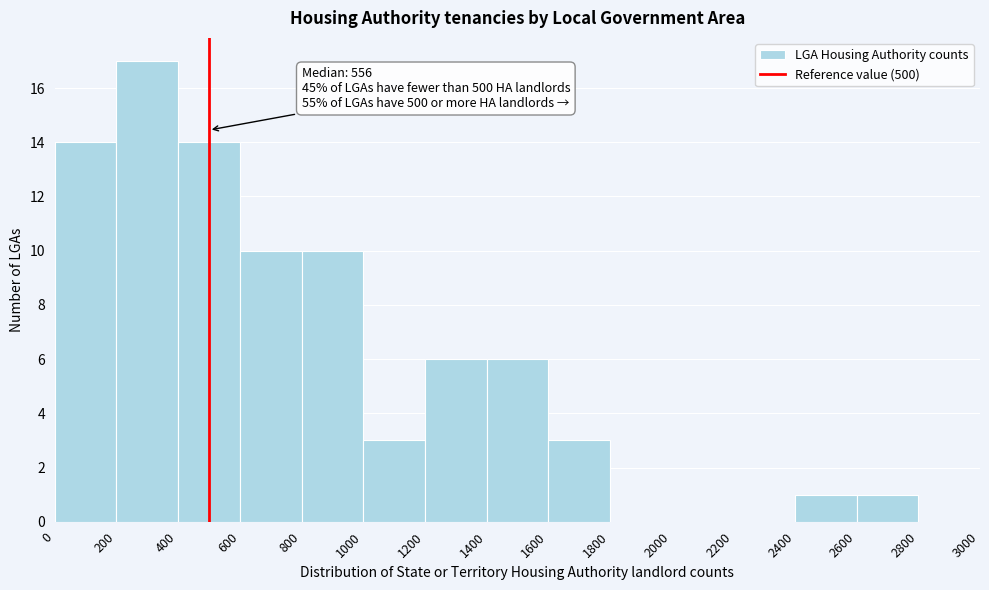

Which range on the x-axis has the tallest bar?

200 to 400